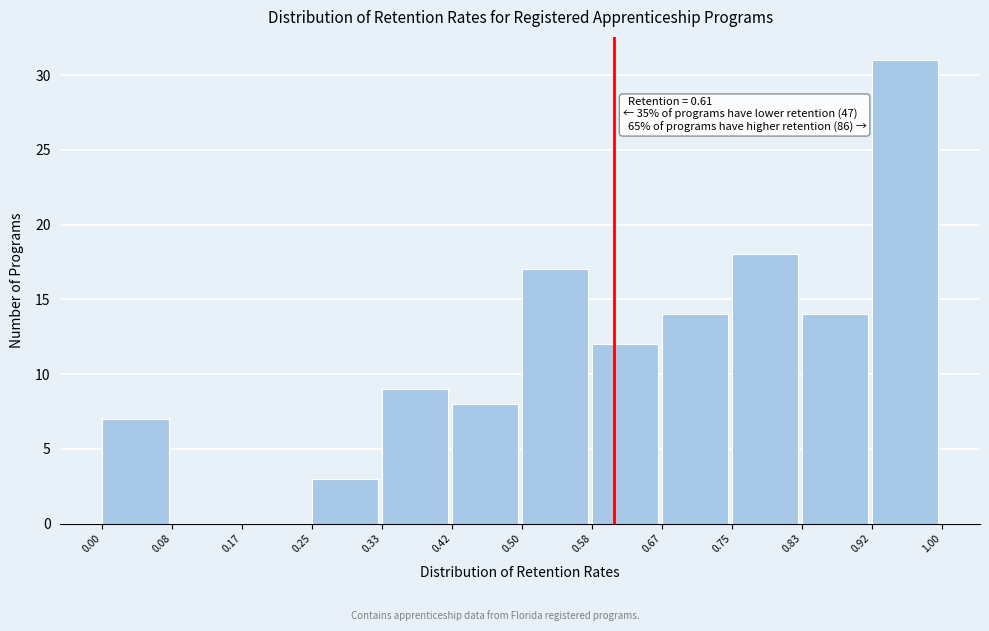

Over which range of the x-axis is the bar tallest?

0.92 to 1.00